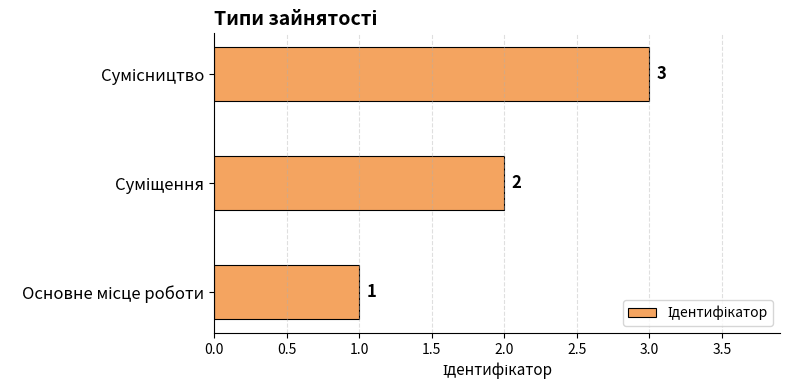

Count the values in the range 1 to 3.

3